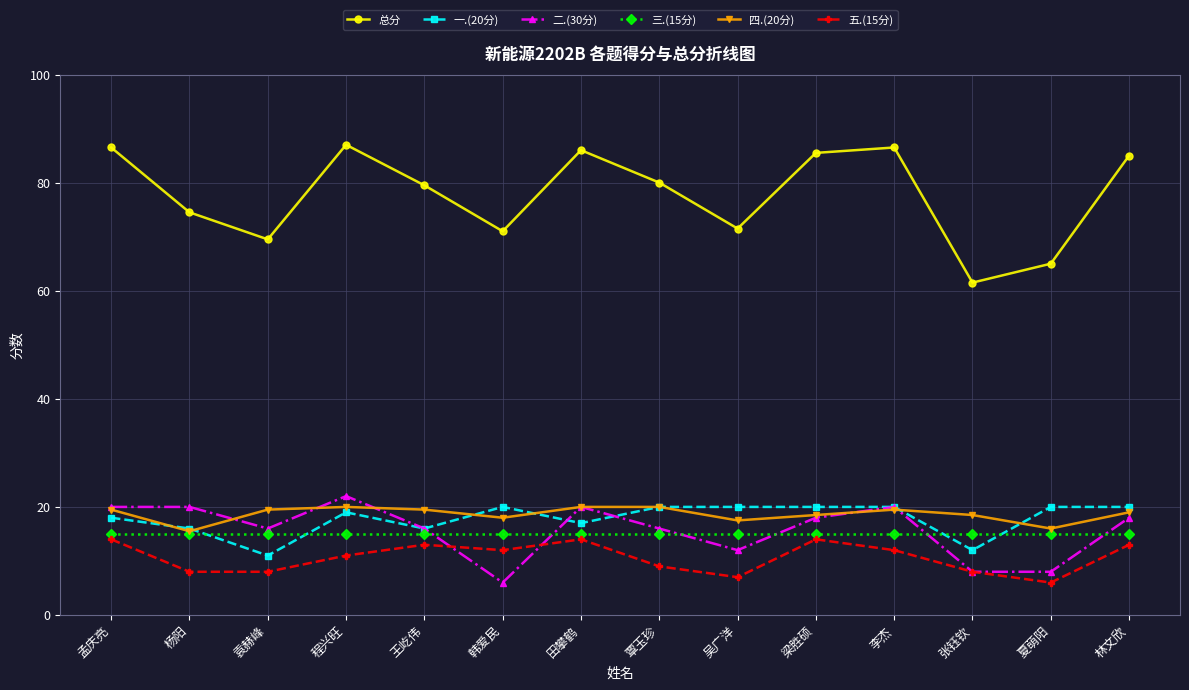

After their last crossing, which series has the higher values: 一.(20分) or 二.(30分)?

一.(20分)